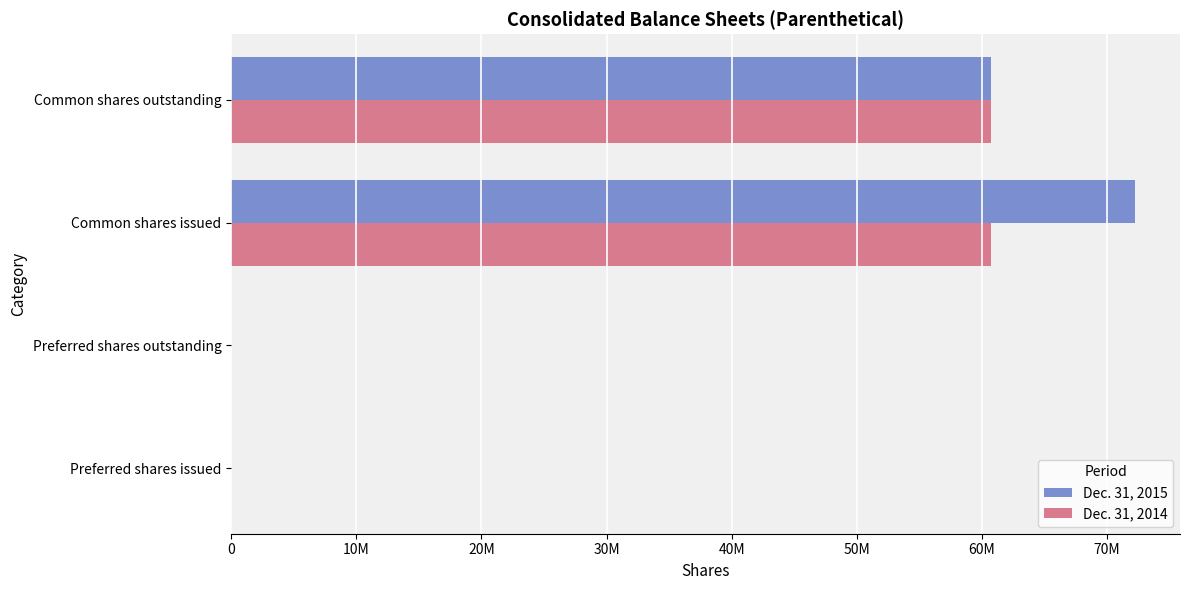

What is the maximum value shown in the chart?

72217965